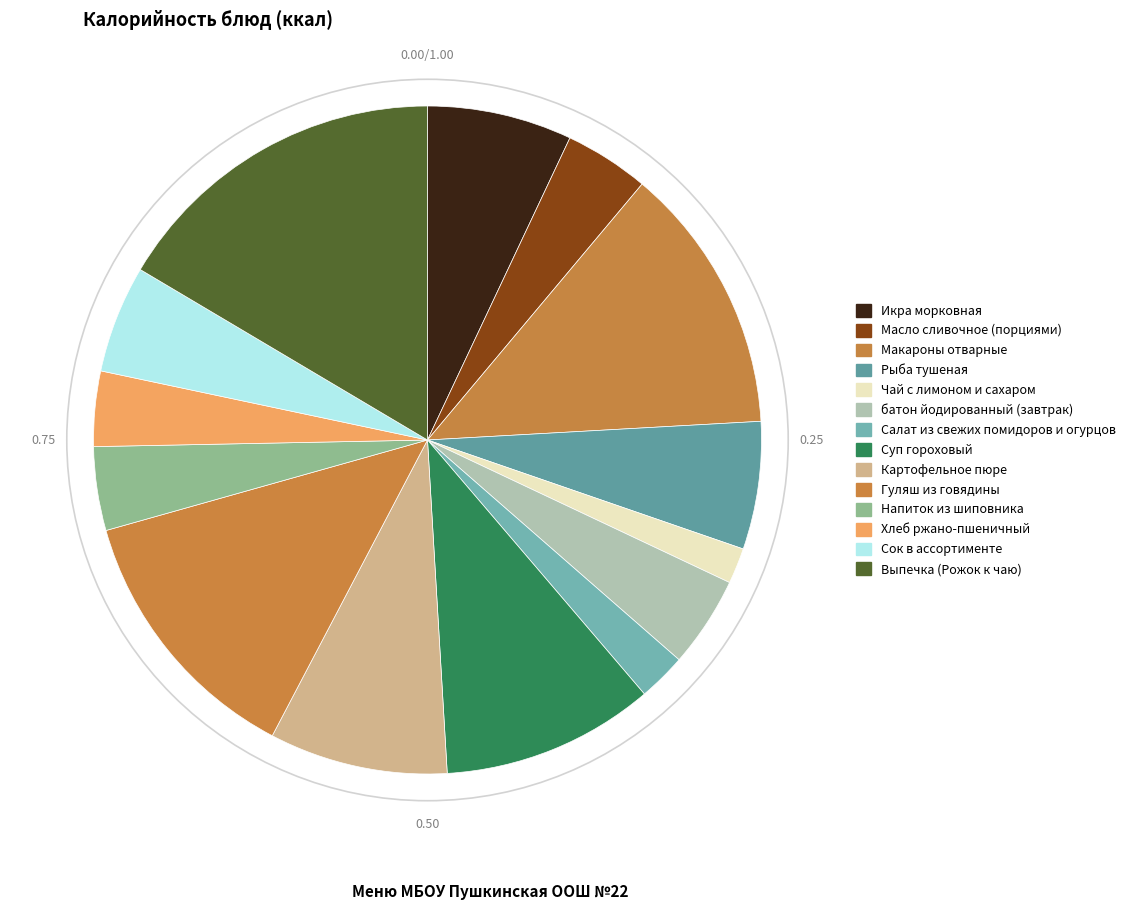

How many slices are in this pie chart?

14